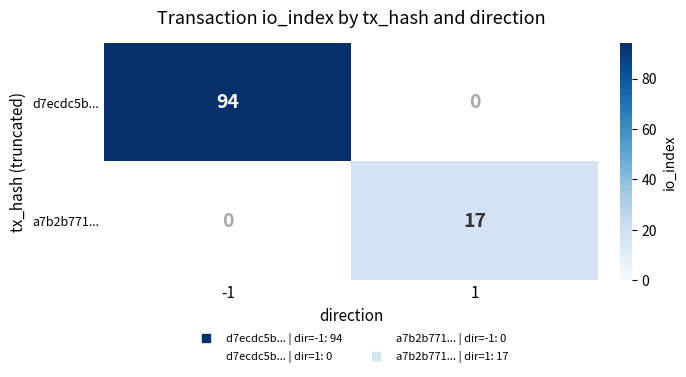

Which series changed the most between -1 and 1?

d7ecdc5b...